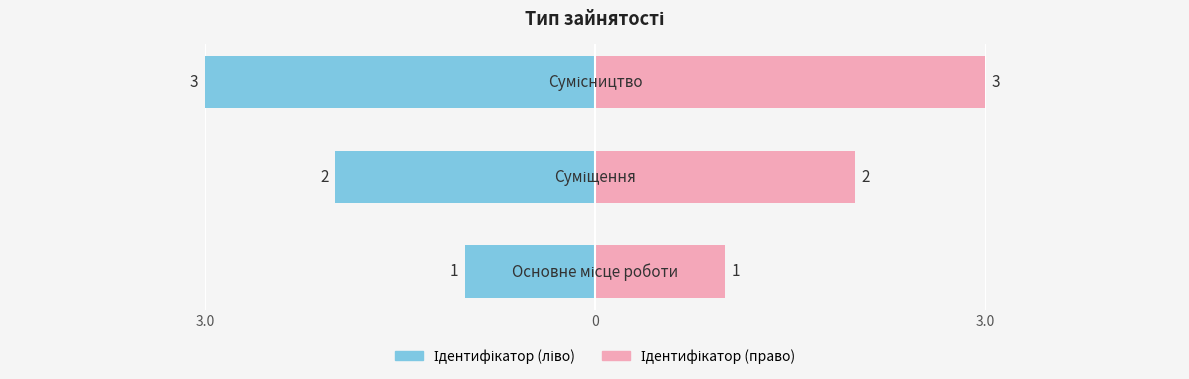

At how many categories does at least one series exceed 0?

3